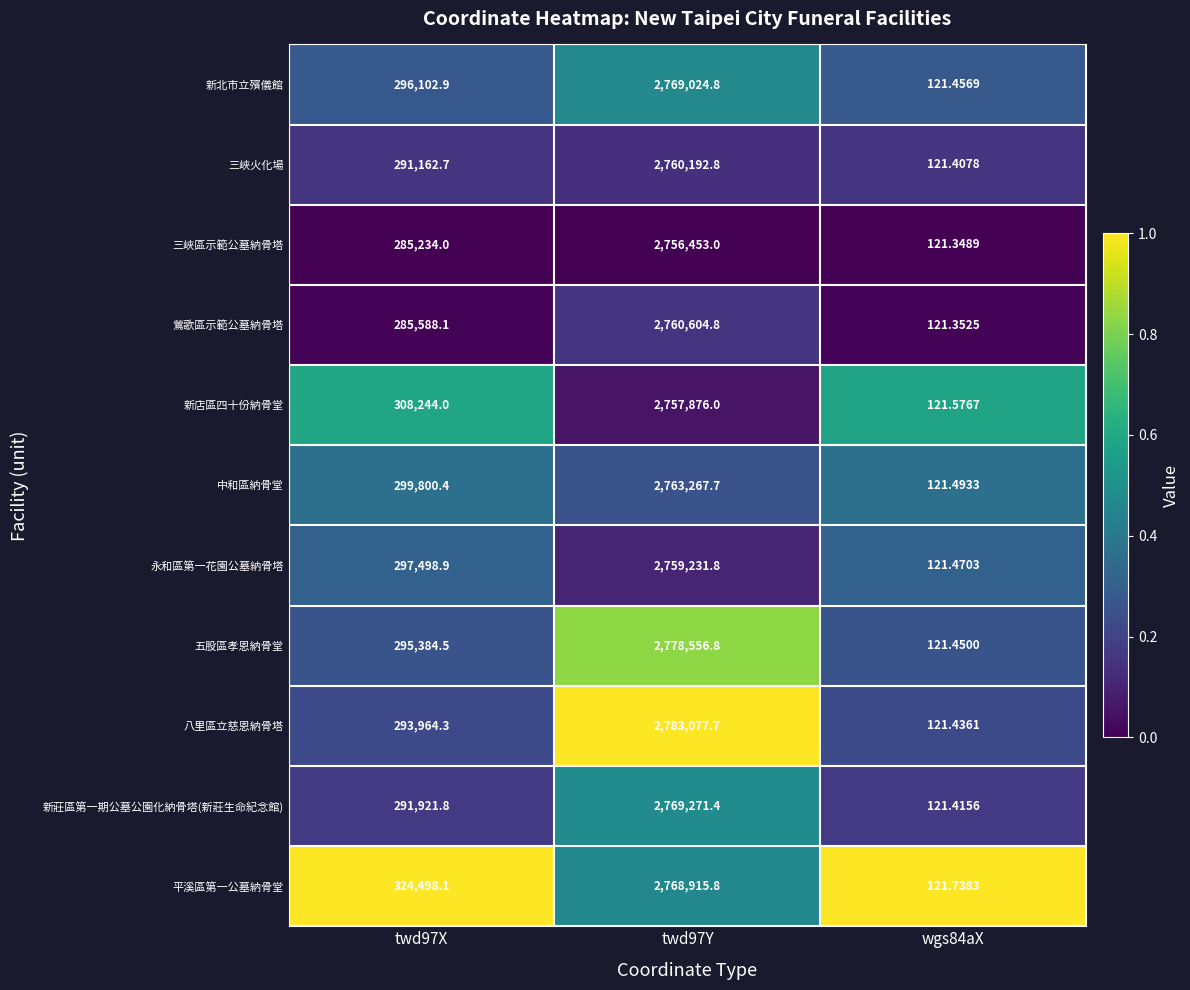

Which series has the widest spread of values?

八里區立慈恩納骨塔